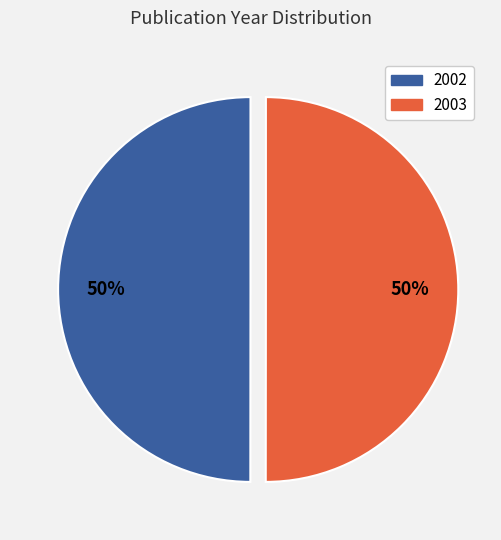

How many slices are in this pie chart?

2